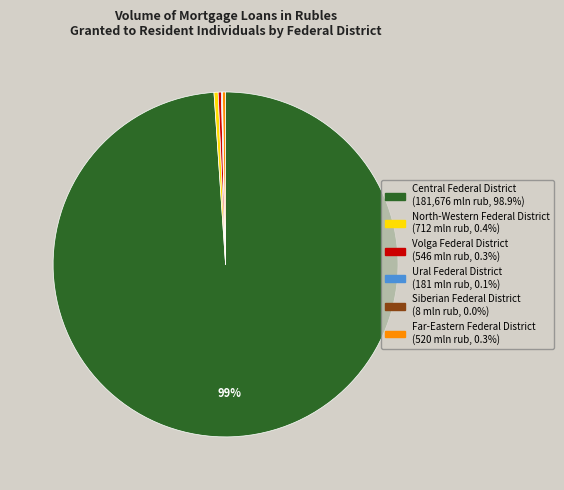

What is the majority slice?

Central Federal District